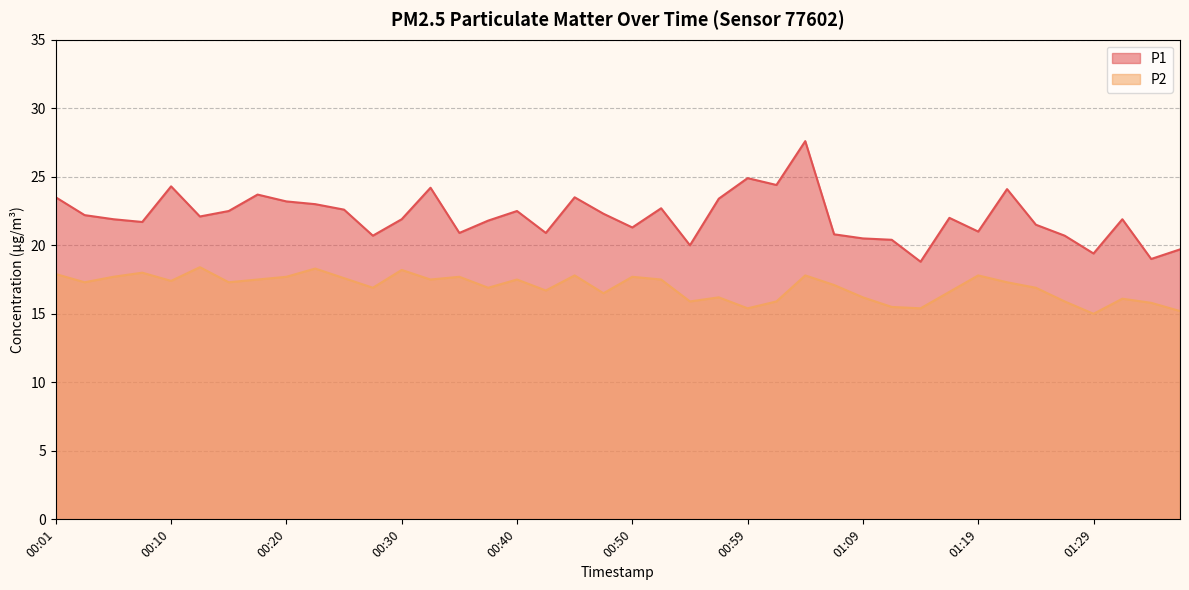

How many values in the P2 series are below 17?

18